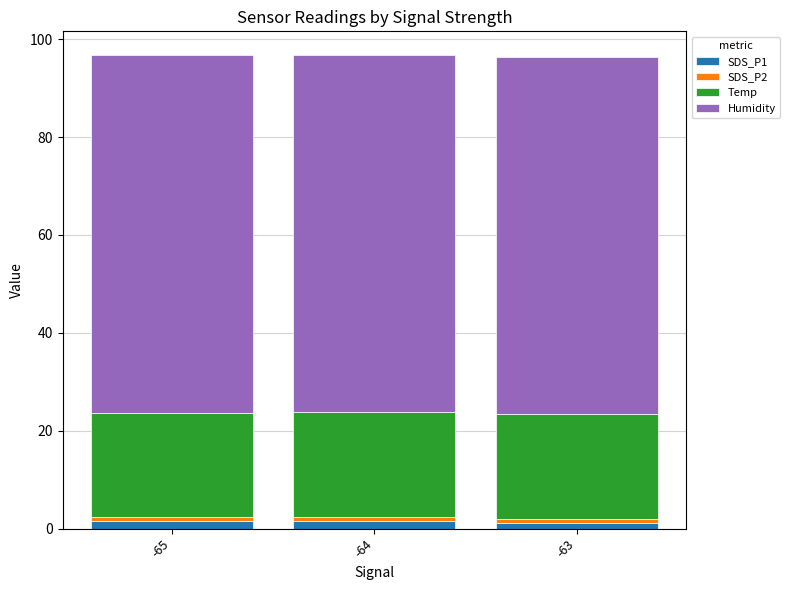

How many bars are there in total?

3